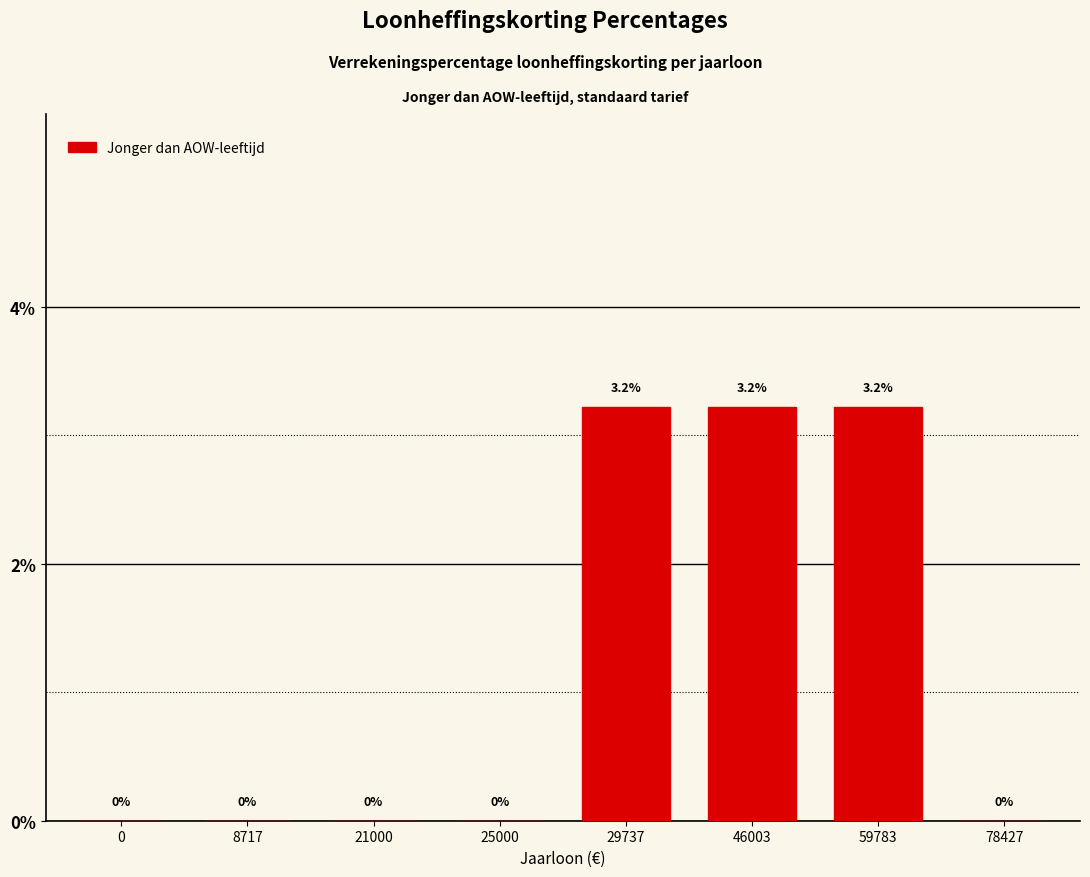

Are the bars horizontal?

No